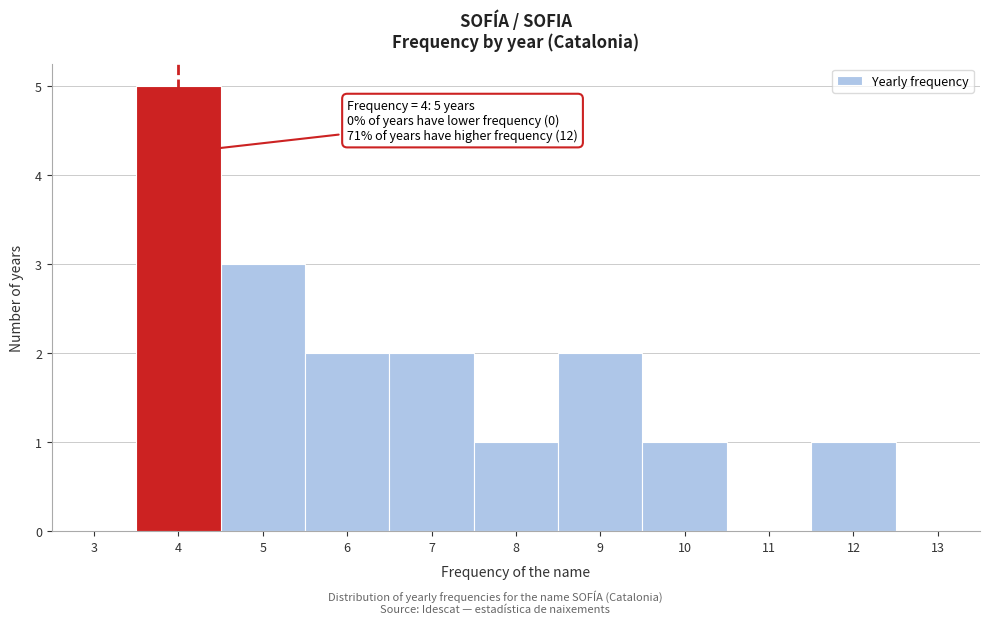

Reading right to left, extract all data points from this chart.

13=0	12=1	11=0	10=1	9=2	8=1	7=2	6=2	5=3	4=5	3=0